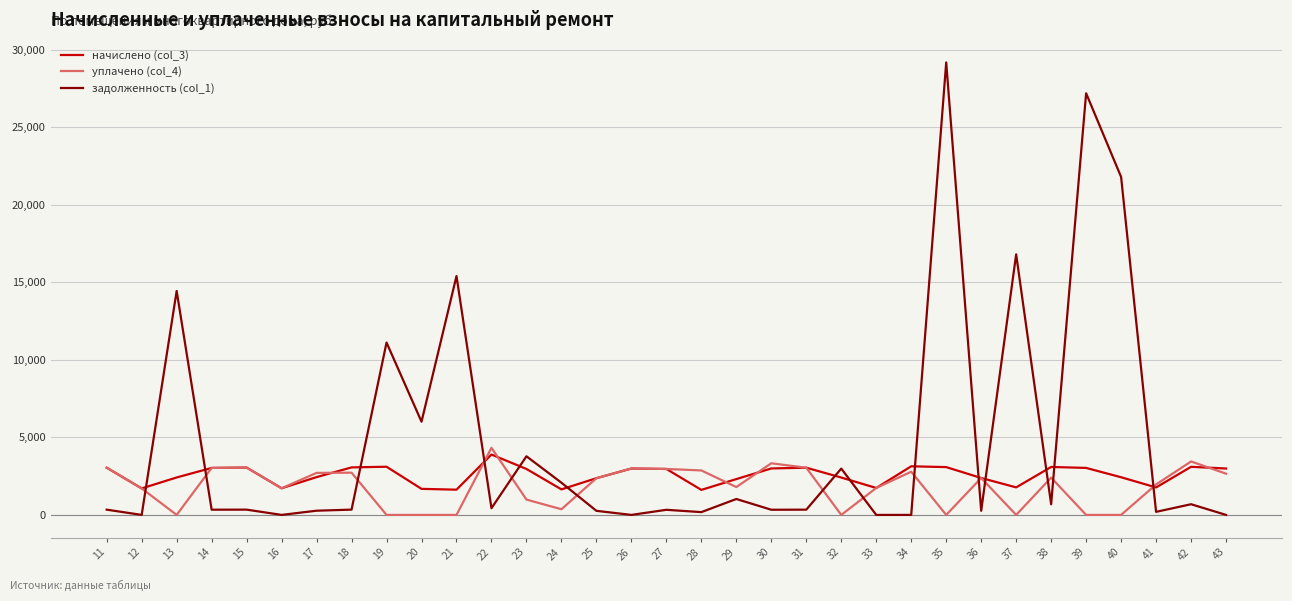

At which category is the sum across all series the highest?

35